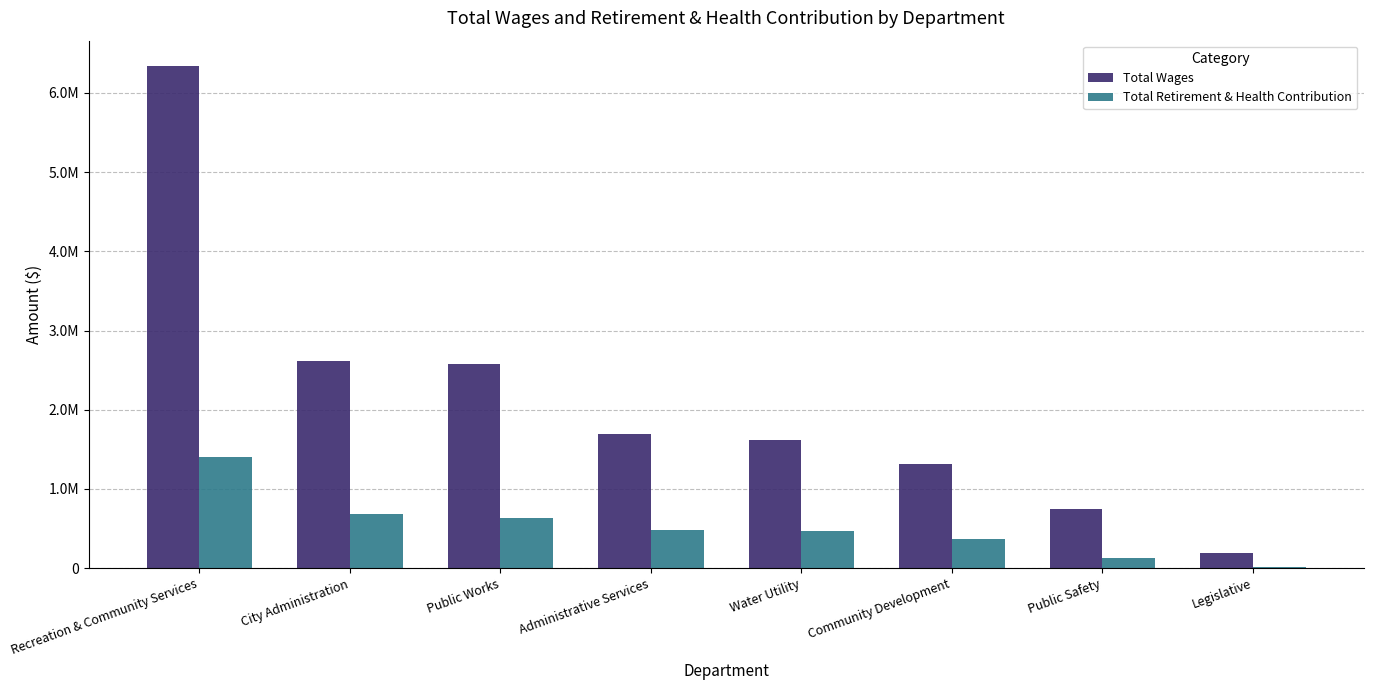

What is the spread (max minus min) of values at Community Development?

954684.6